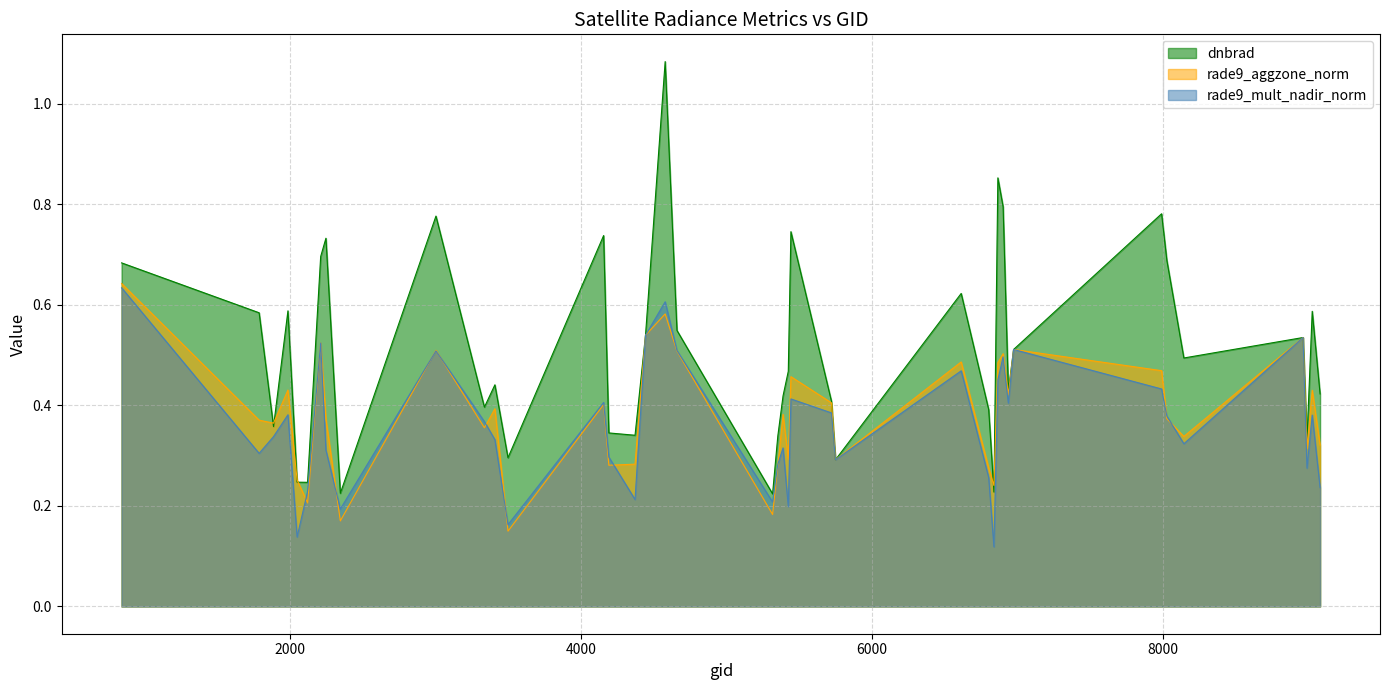

Which series has the largest range (max minus min)?

dnbrad